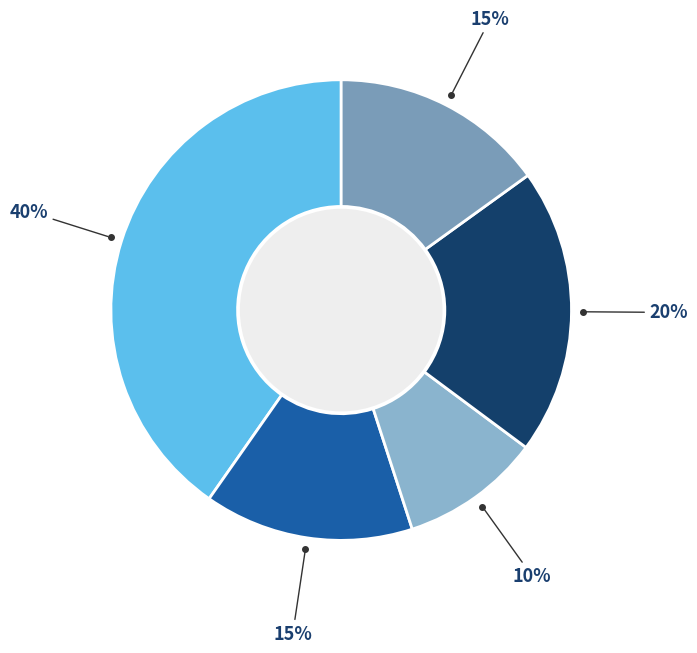

Does any single category account for the majority?

No